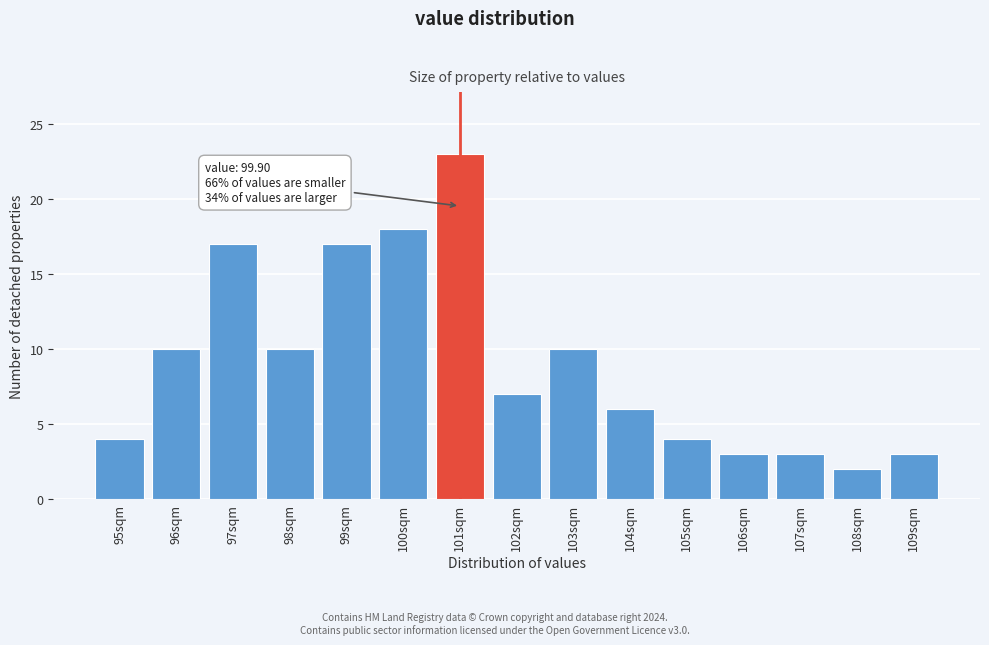

Reading right to left, extract all data points from this chart.

3	2	3	3	4	6	10	7	23	18	17	10	17	10	4